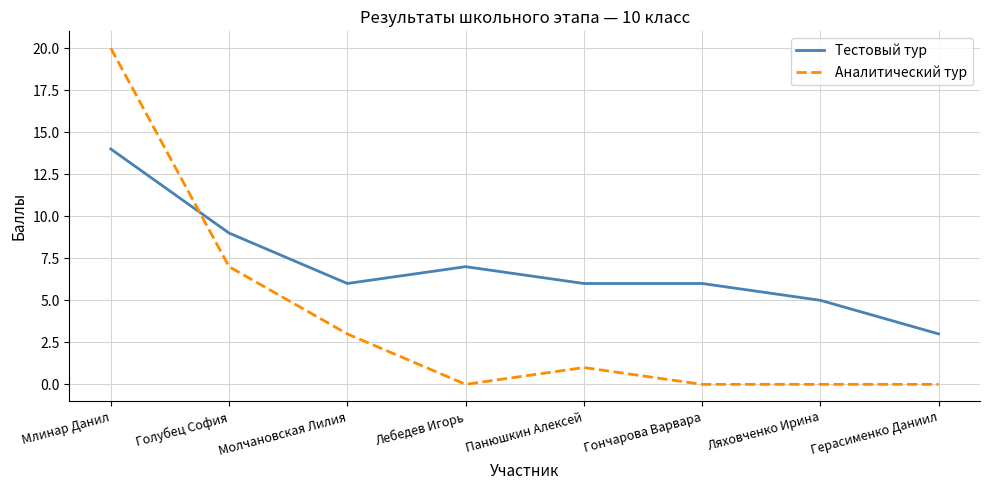

List the series in order of their peak value, lowest first.

Тестовый тур, Аналитический тур